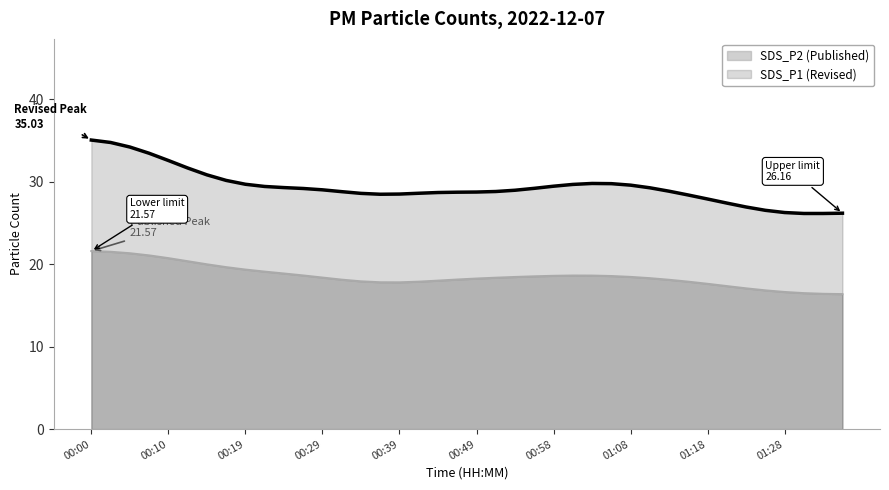

What is the total value across all series at 00:39?

46.3